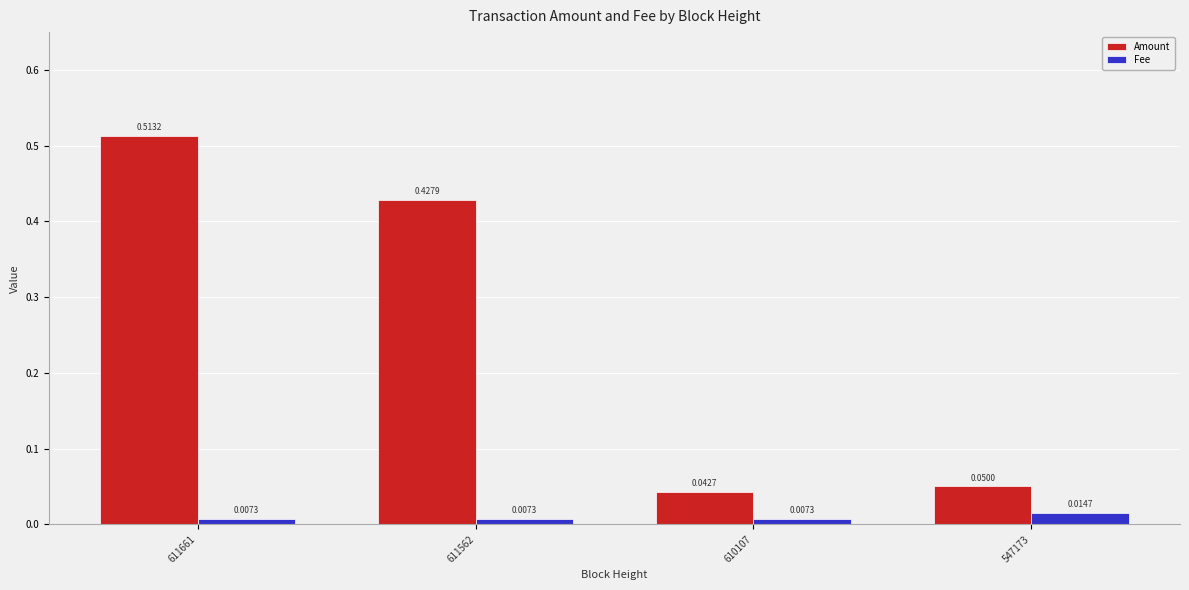

What is the sum of all Amount values?

1.0